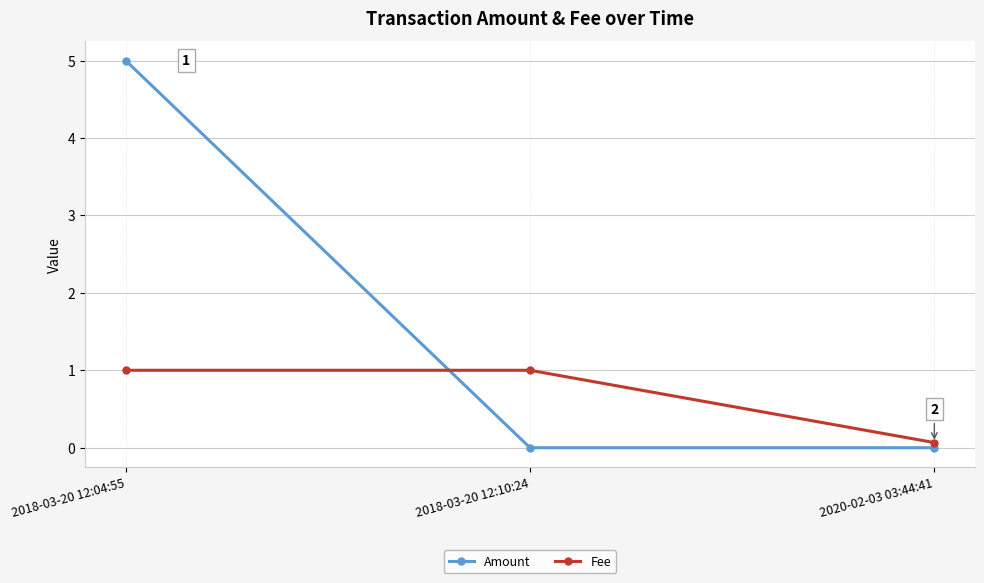

Between 2018-03-20 12:04:55 and 2018-03-20 12:10:24, which series saw the biggest shift?

Amount